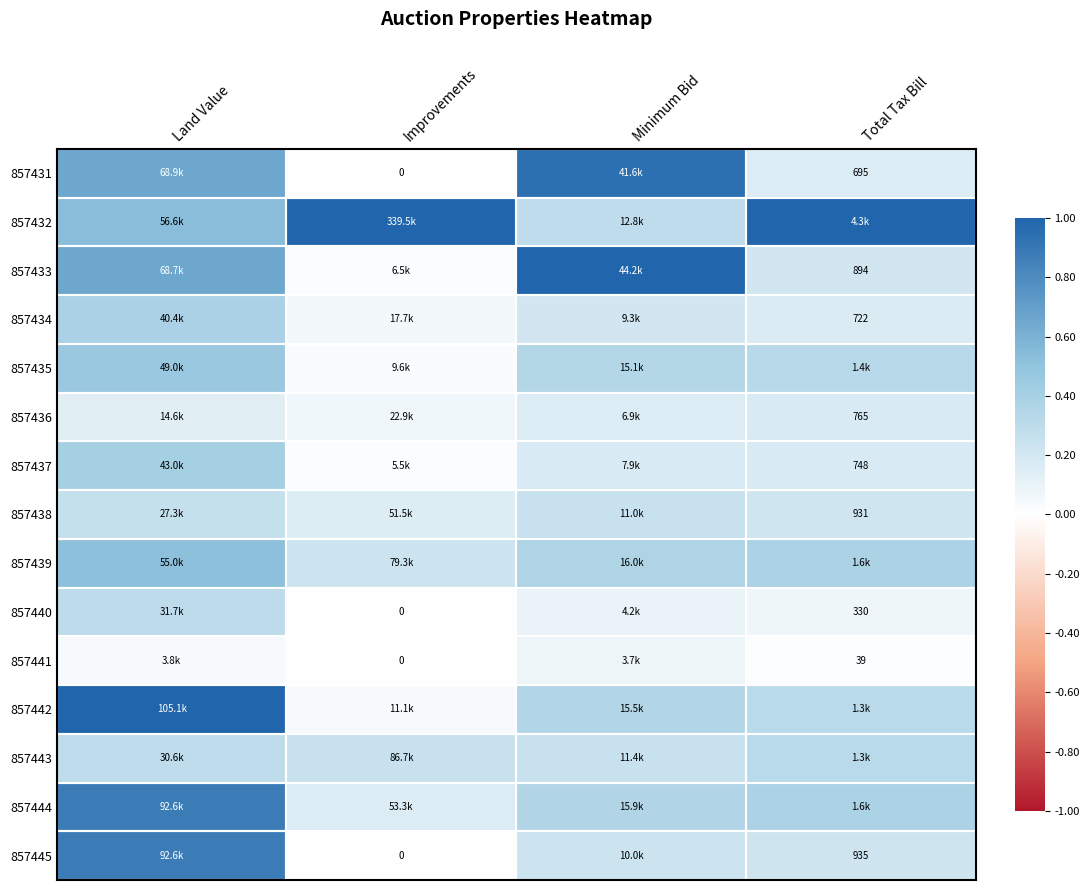

How many data points does each series have?

4